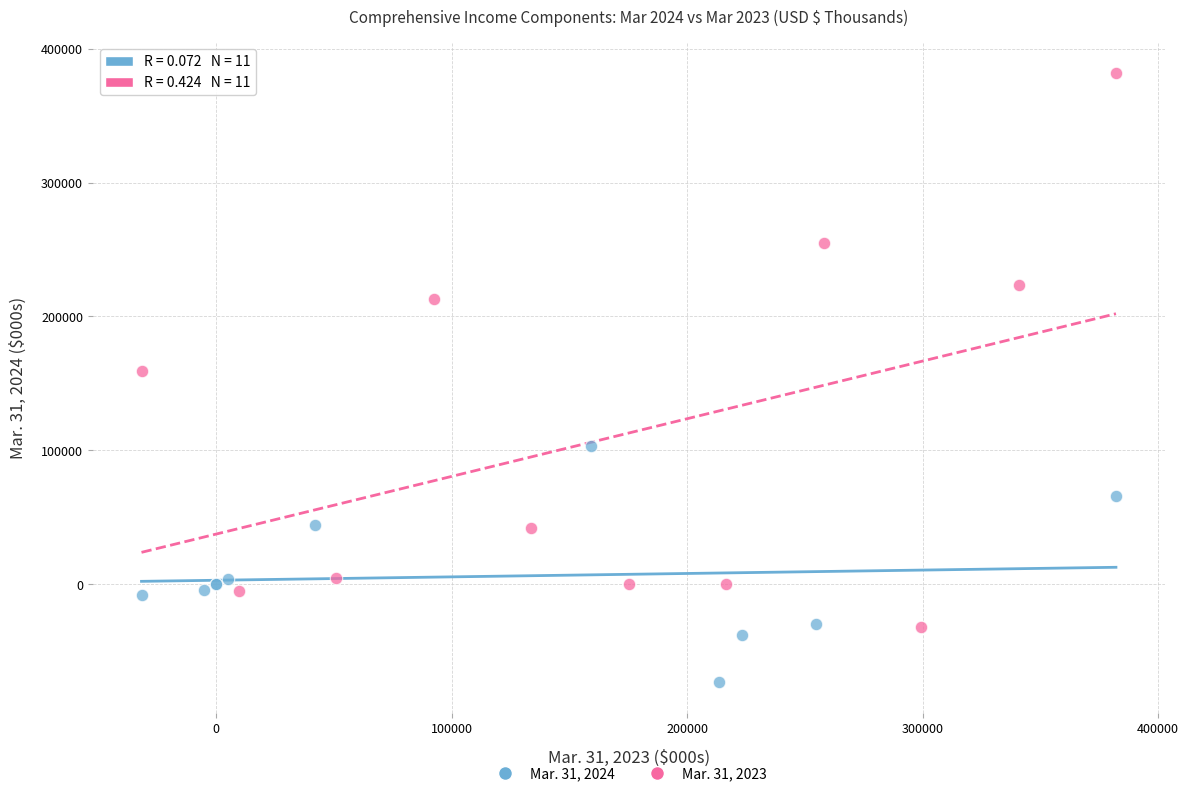

Which series contains the highest Y value?

Mar. 31, 2023